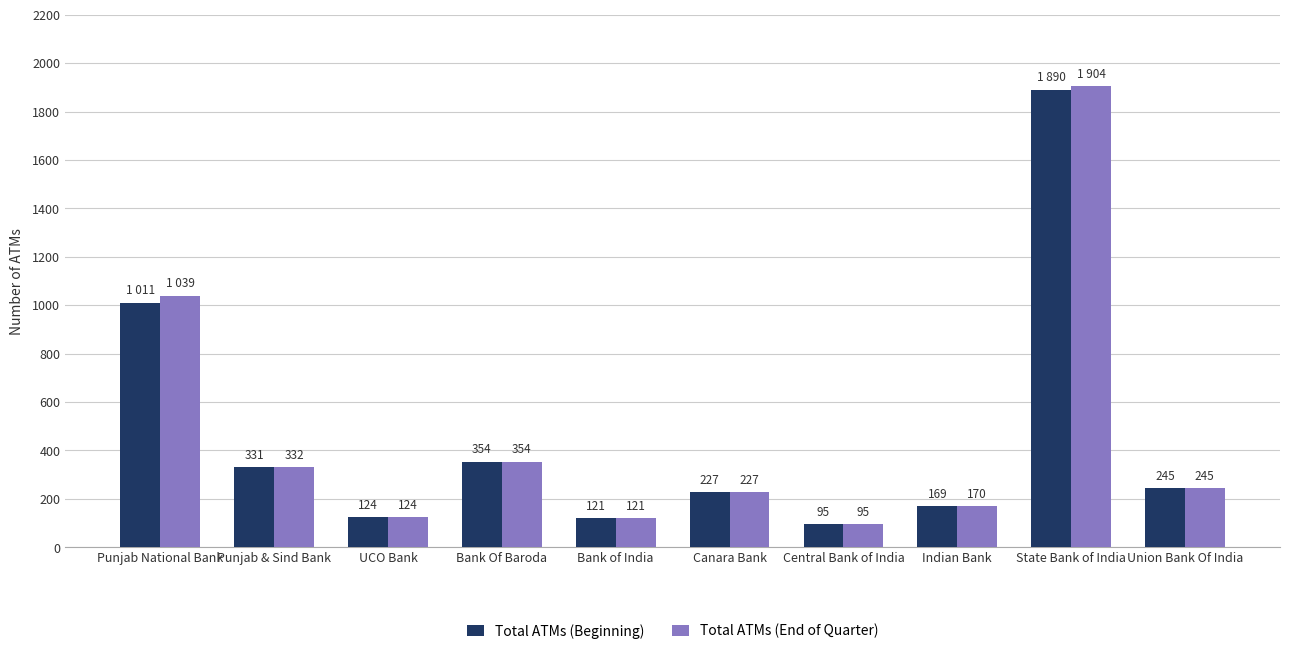

The value of Total ATMs (End of Quarter) at Union Bank Of India is 121. True or false?

False